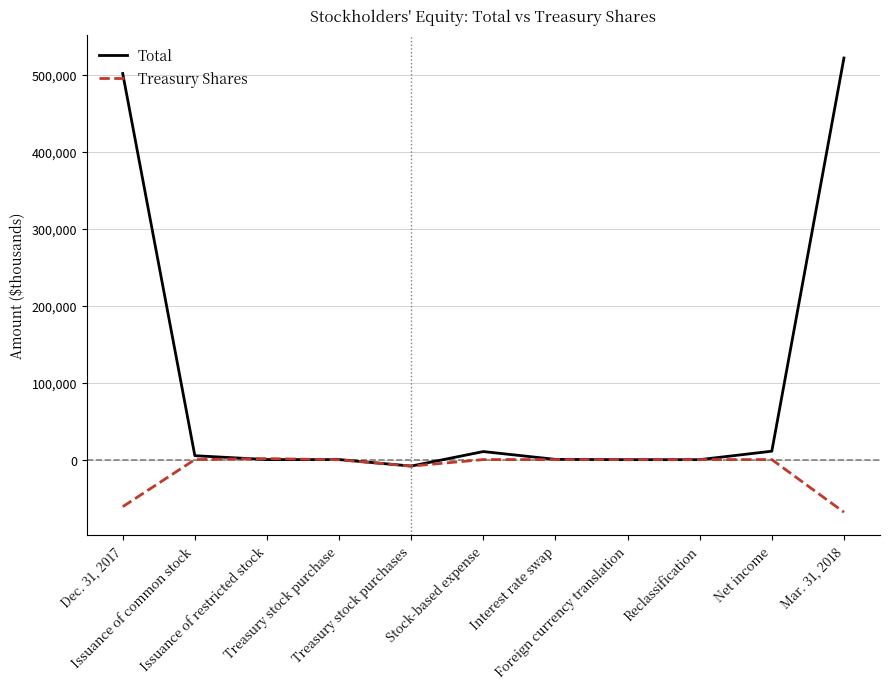

Is it true that Treasury Shares equals 0 at Reclassification?

True